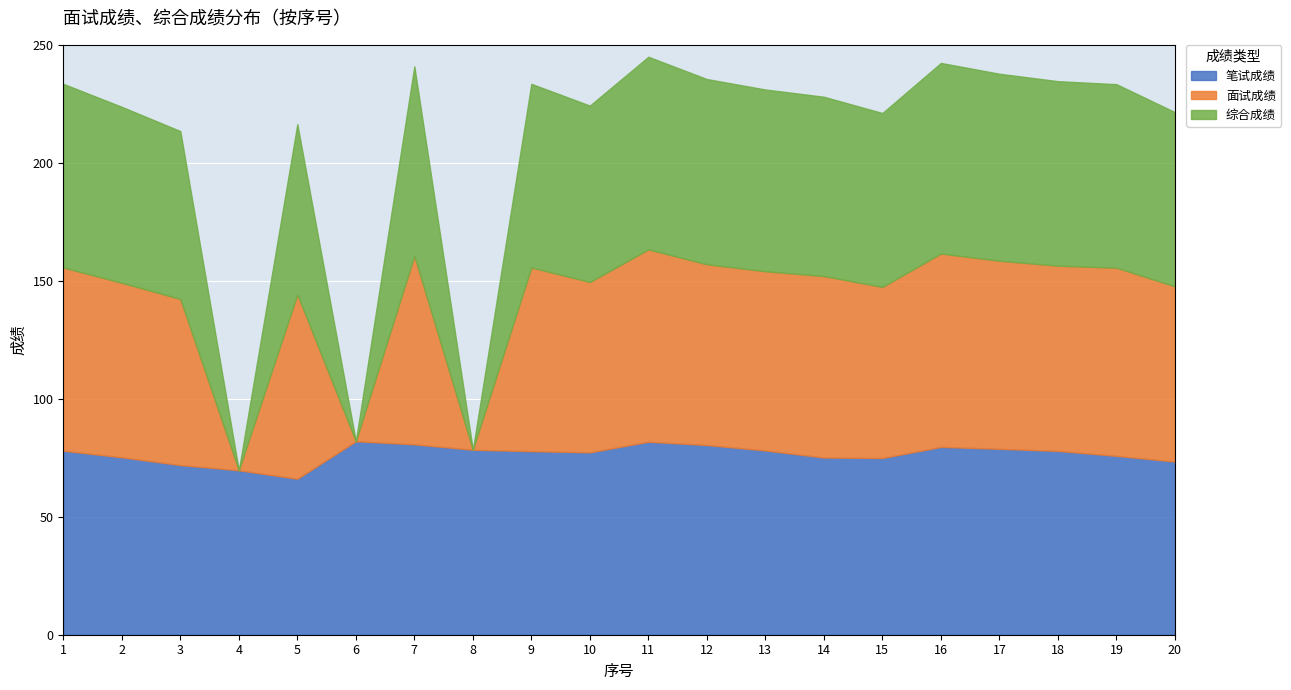

What is the value of the 面试成绩 point at the 9th from the left?

77.8